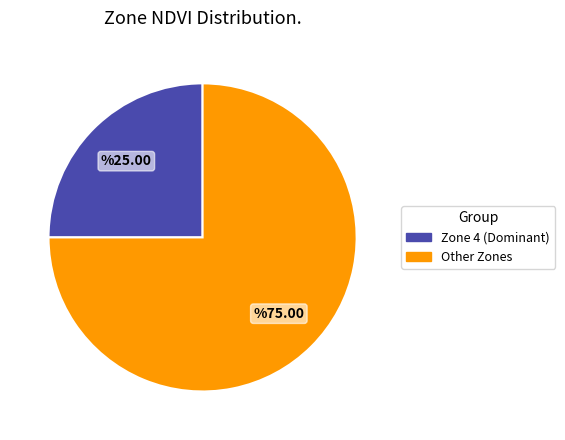

Is there a majority slice in this chart?

Yes